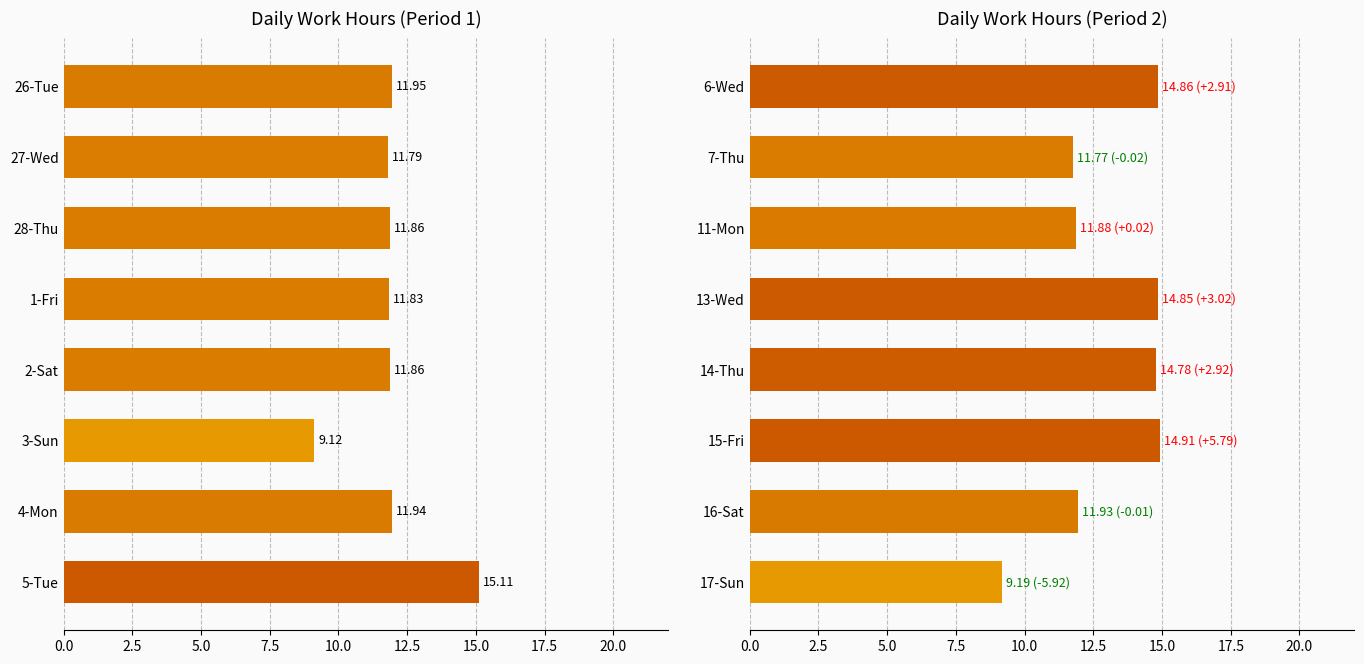

How many series are shown in this chart?

1